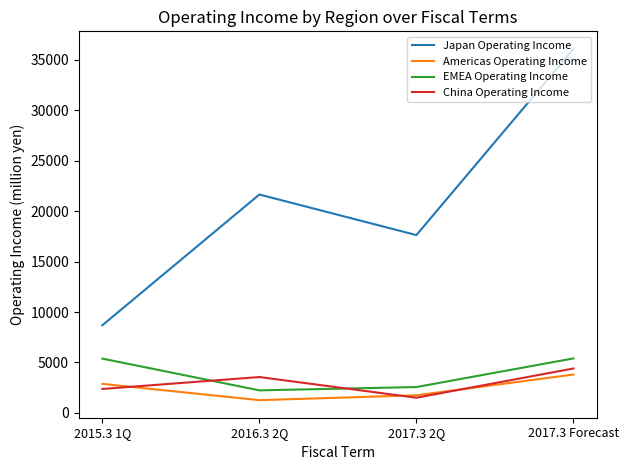

Which series has the largest range (max minus min)?

Japan Operating Income